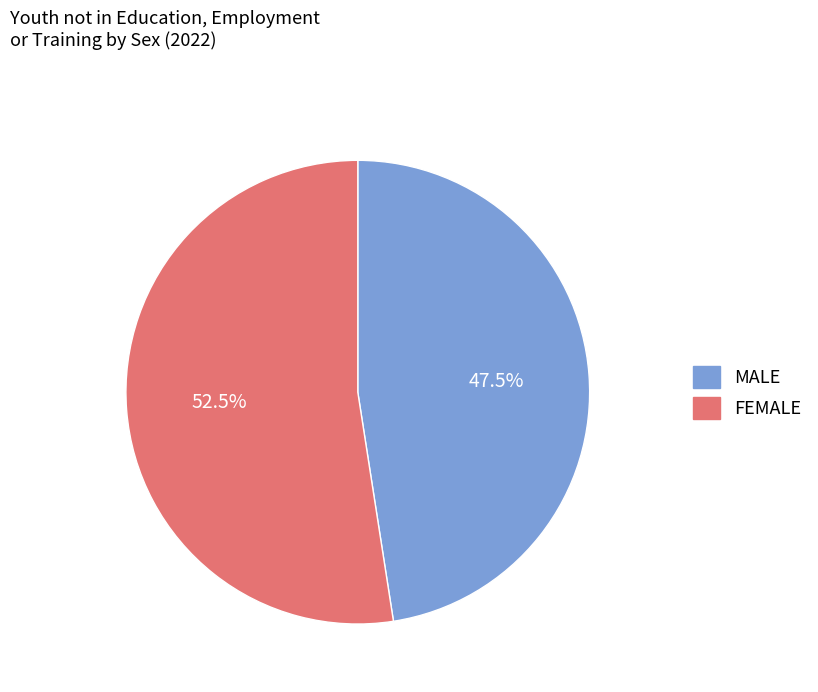

Is there a majority slice in this chart?

Yes